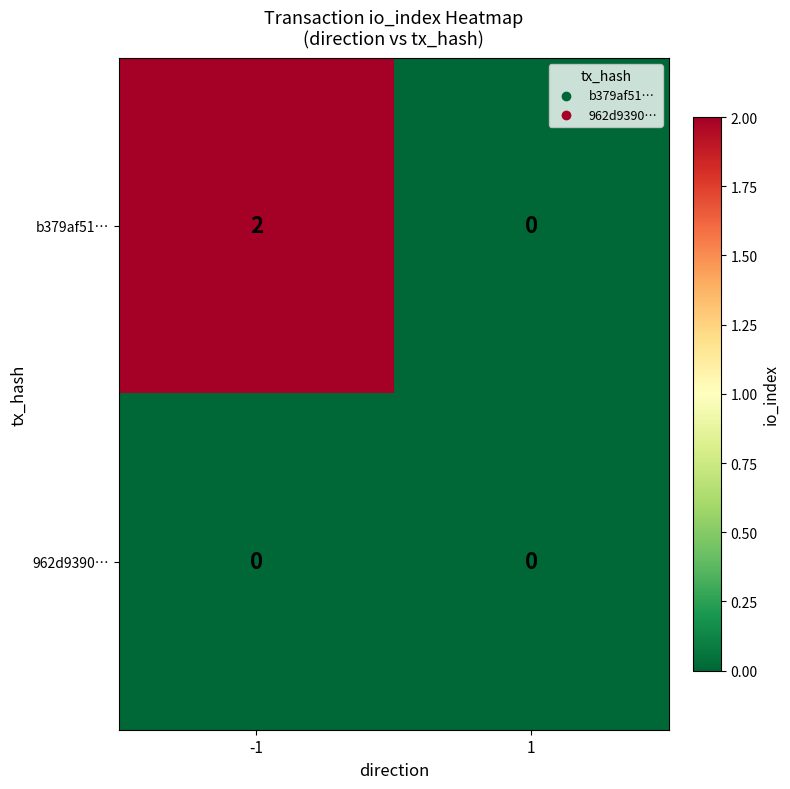

How many values in the b379af51… series are below 2?

1